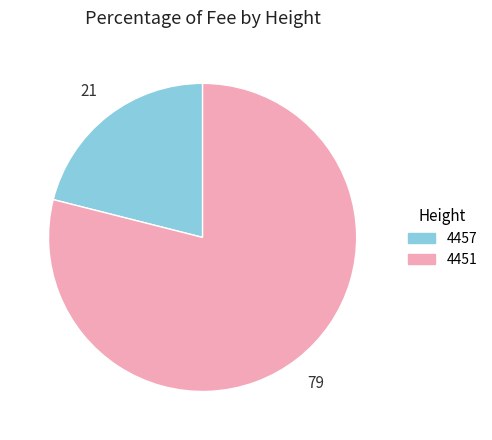

Rank the categories by value from highest to lowest.

4451, 4457